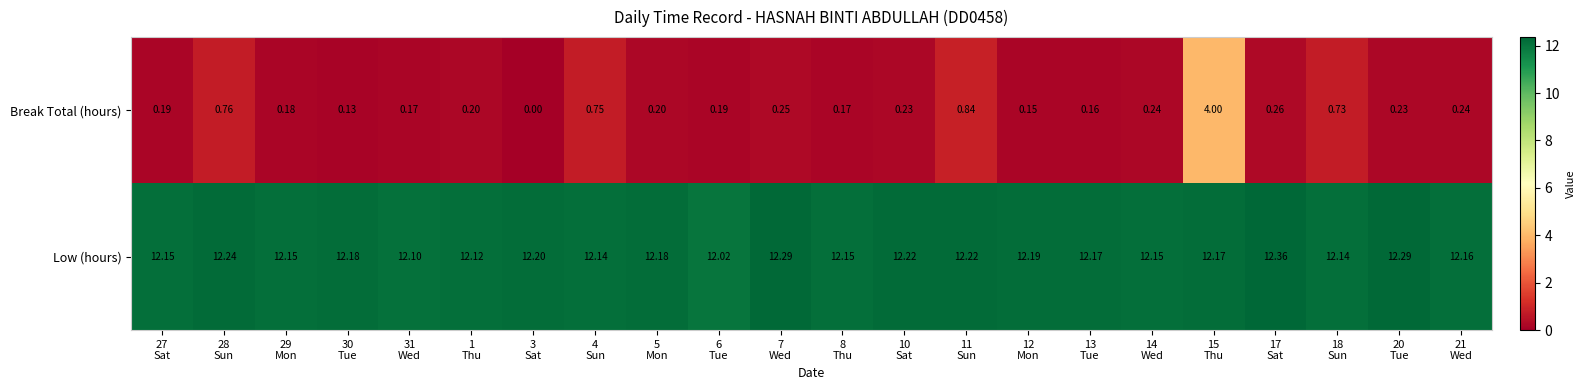

Which series has the widest spread of values?

Break Total (hours)